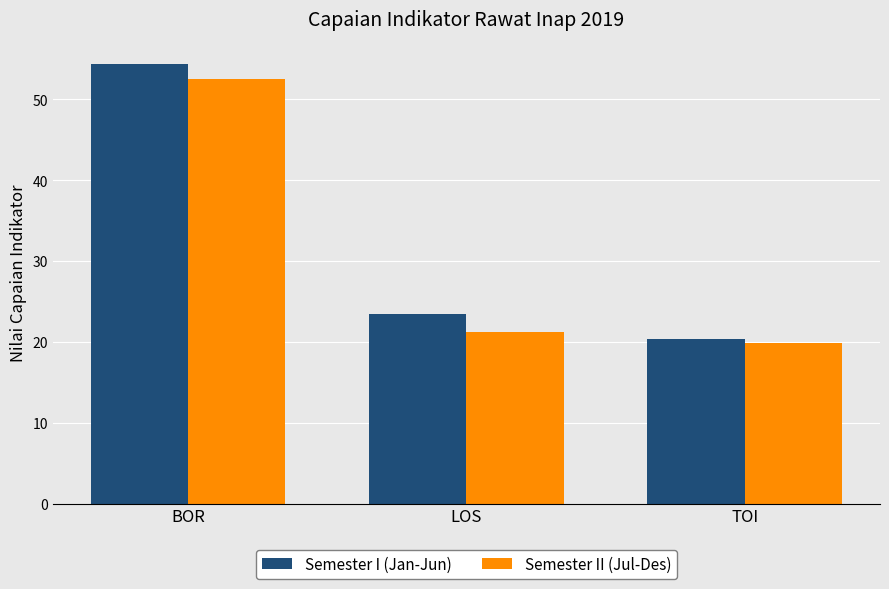

What are all the series names shown in the legend?

Semester I (Jan-Jun), Semester II (Jul-Des)